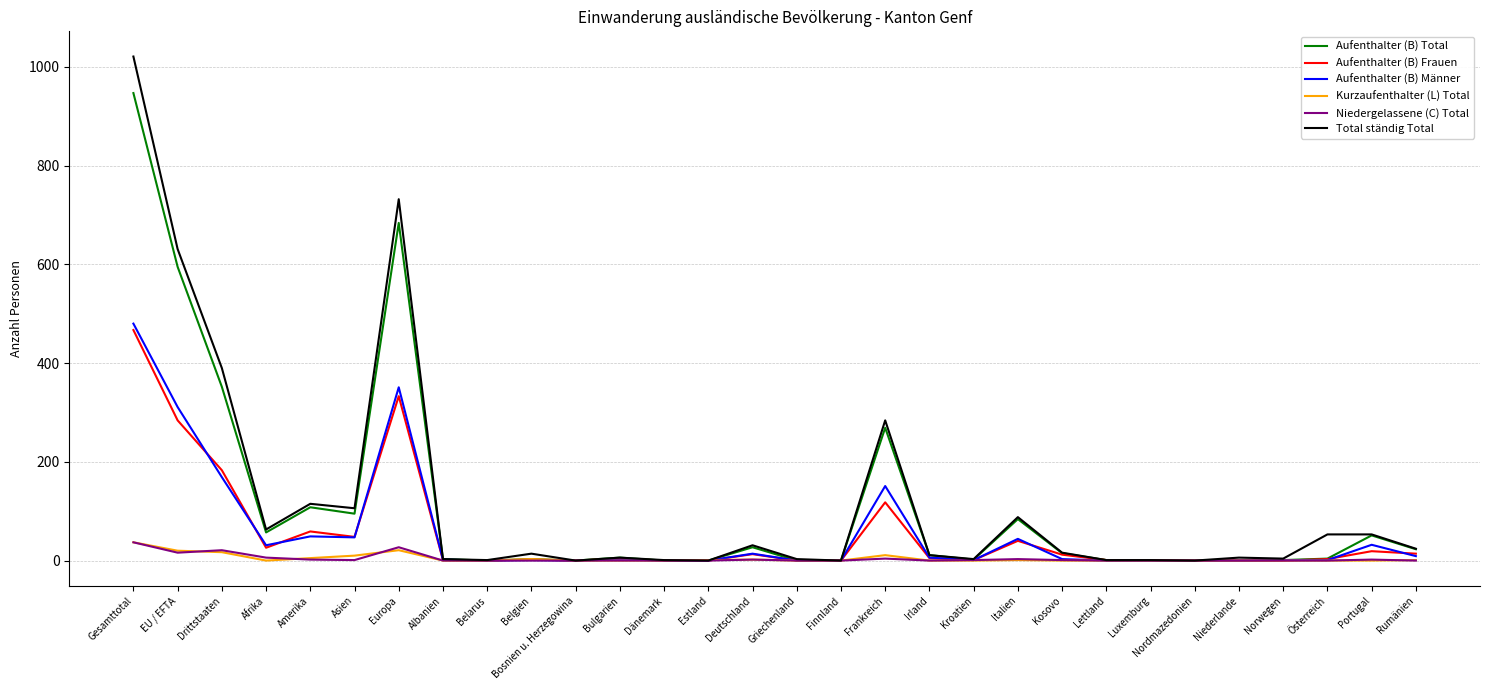

What is the total value across all series at Gesamttotal?

2989